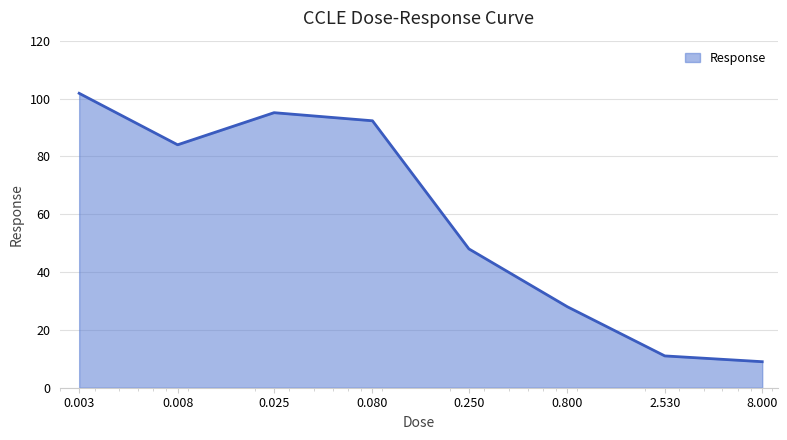

What is the sum of all values?

469.2